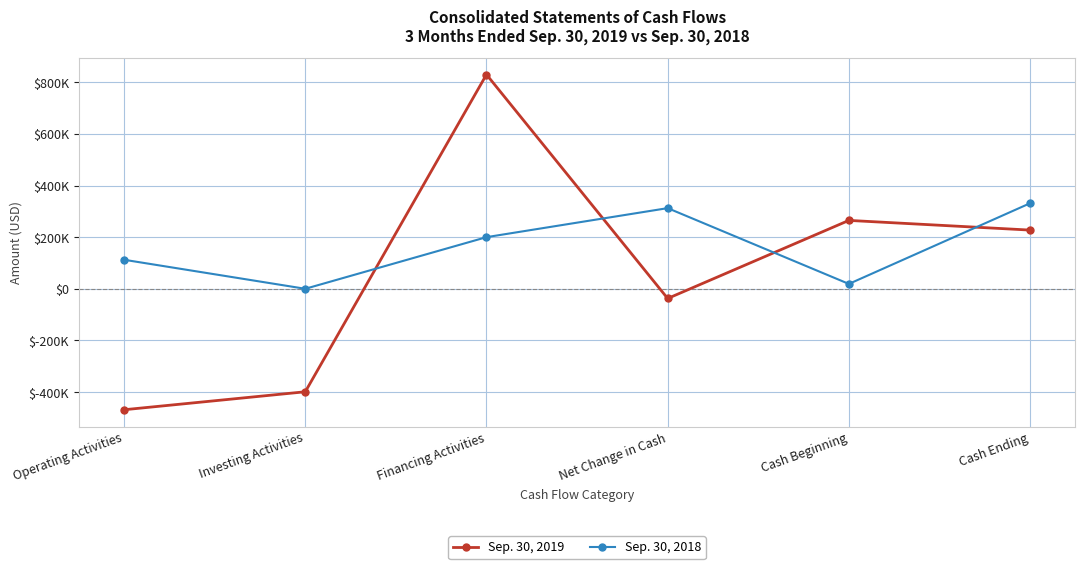

Between Cash Ending and Cash Beginning, which is larger?

Cash Beginning